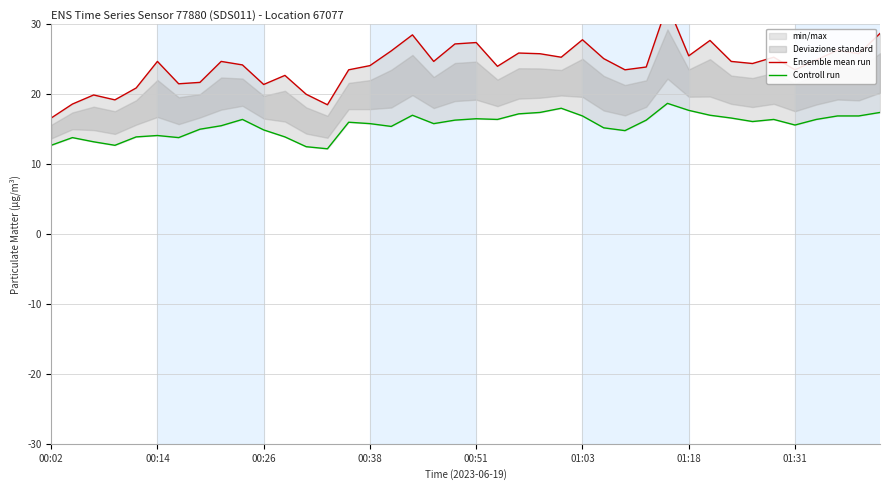

Is it true that Ensemble mean run equals 32.8 at 29?

True